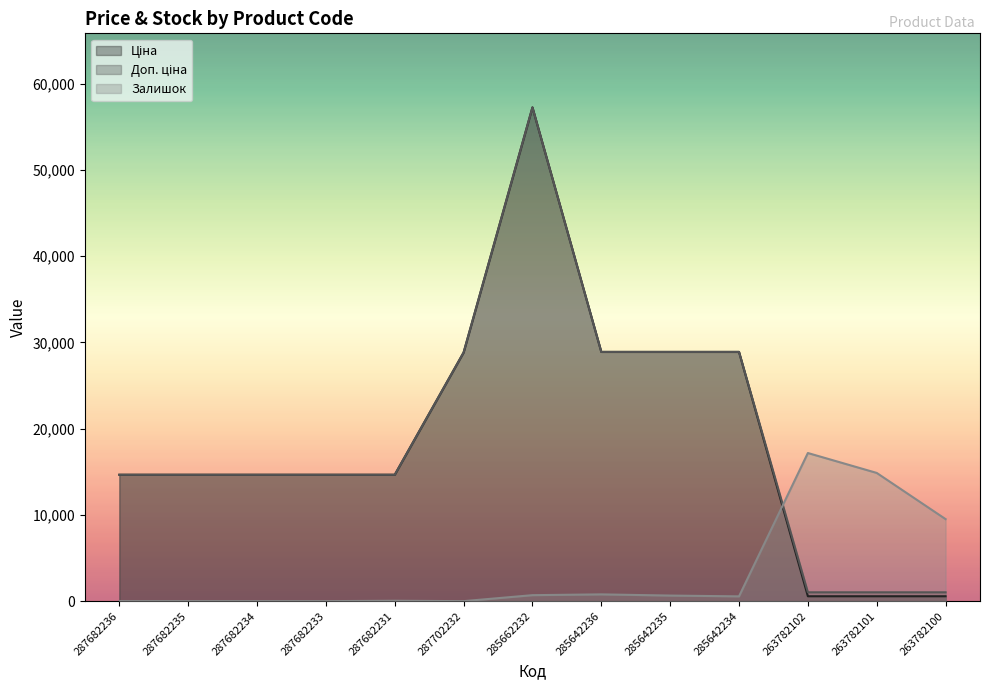

What are all the series names shown in the legend?

Ціна, Доп. ціна, Залишок